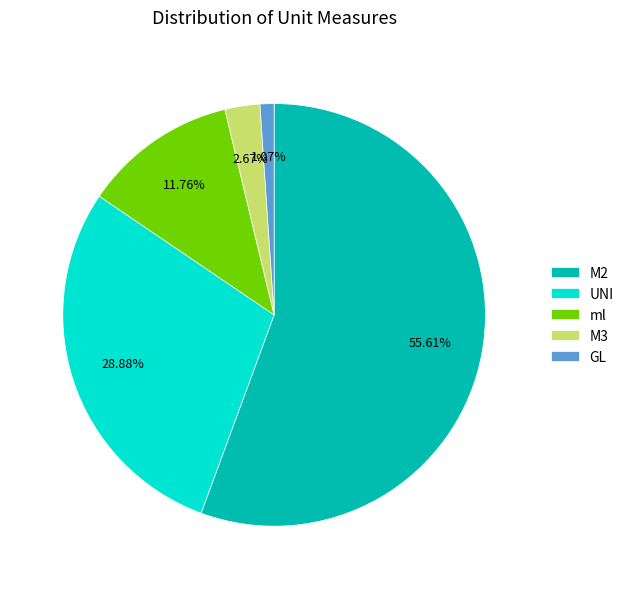

To the nearest percent, what portion does UNI represent?

29%